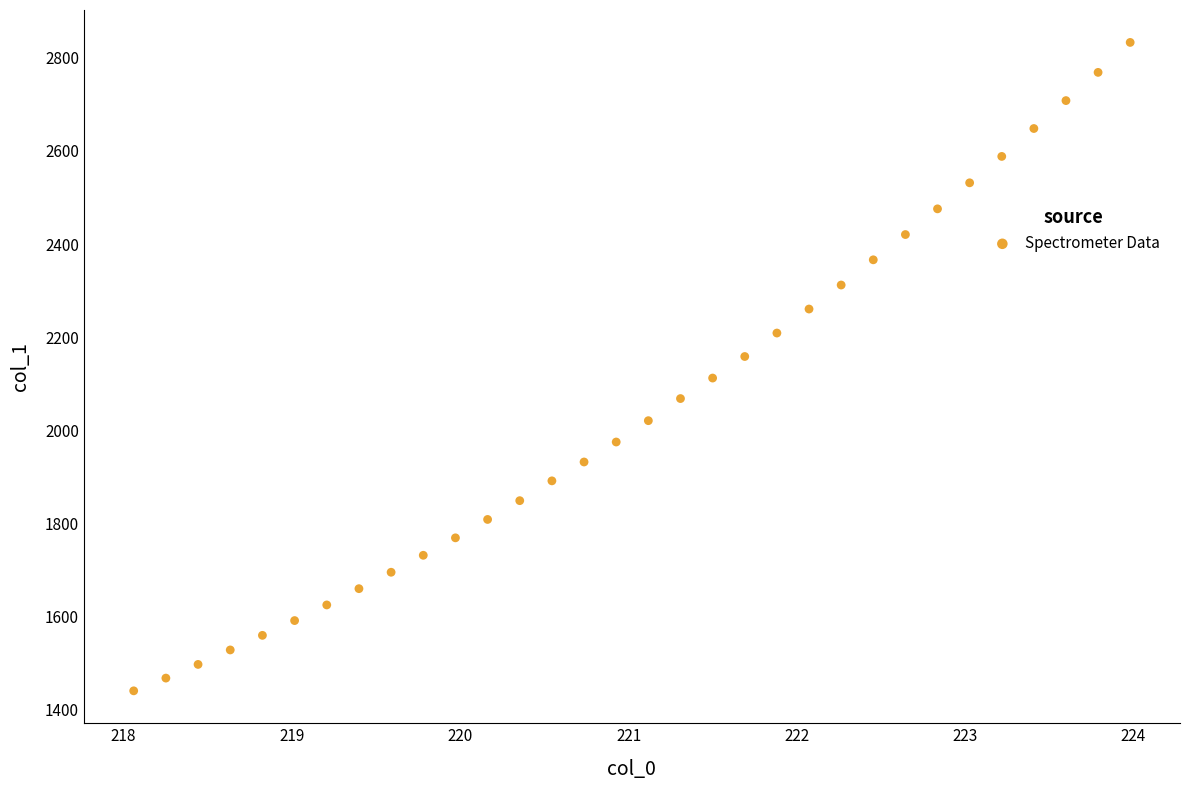

What is the range of Y values (max minus min)?

1392.0